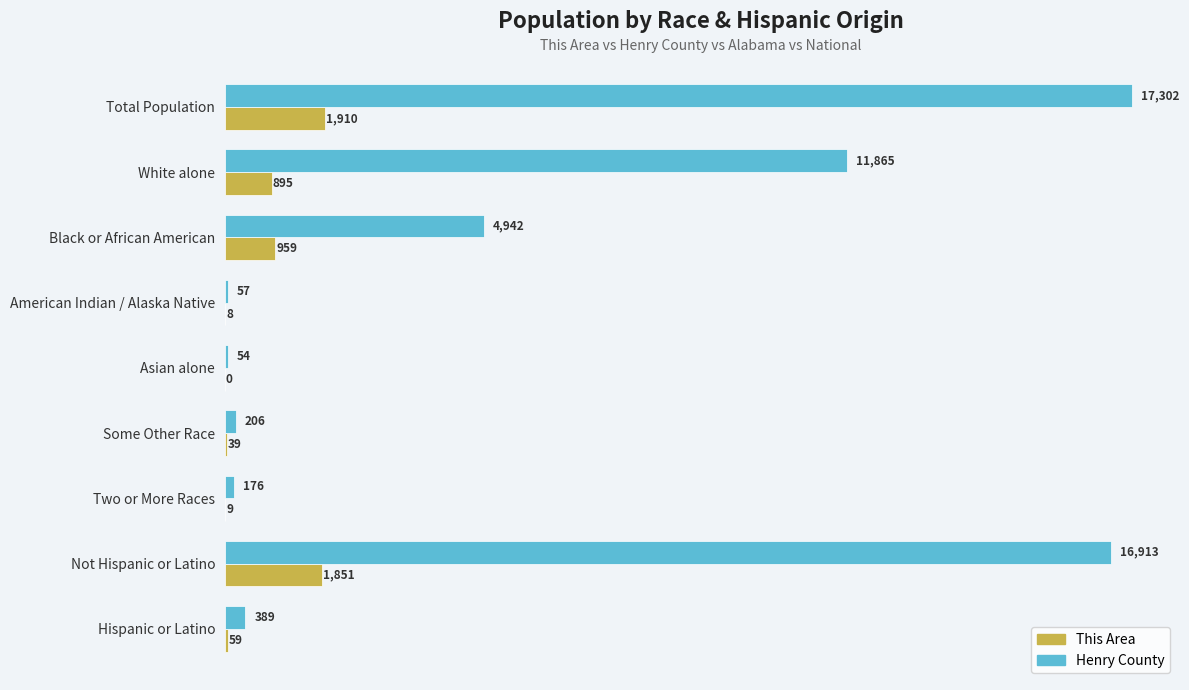

Which series has the widest spread of values?

Henry County